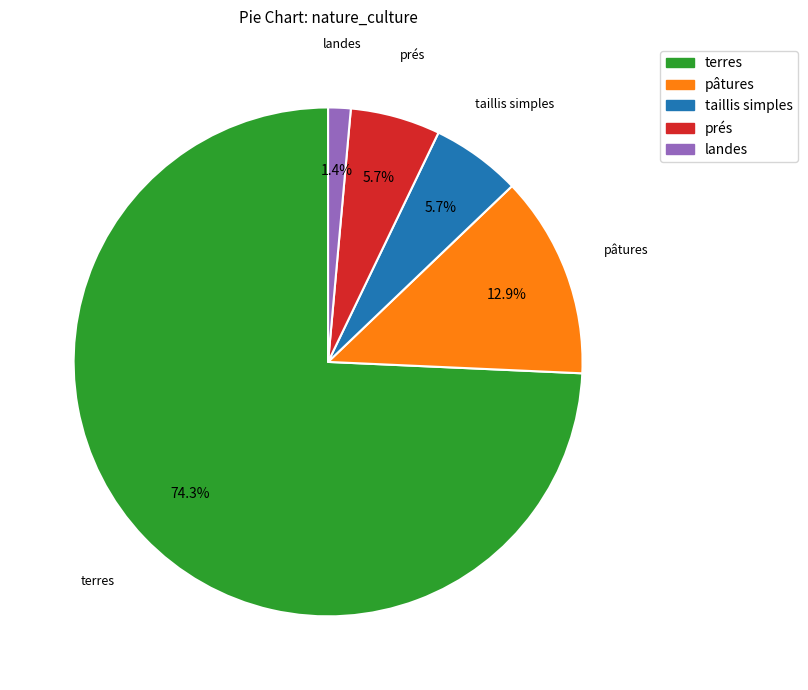

To the nearest percent, what portion does pâtures represent?

13%